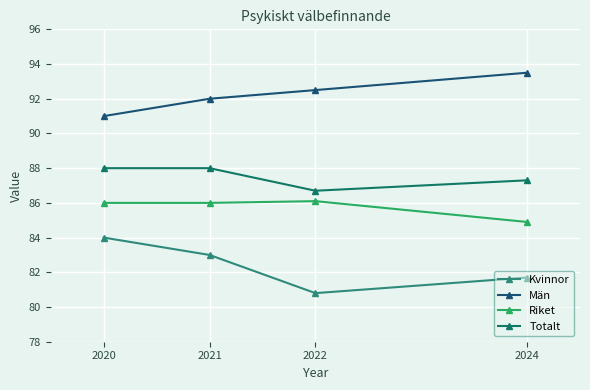

At how many categories does at least one series exceed 88?

4